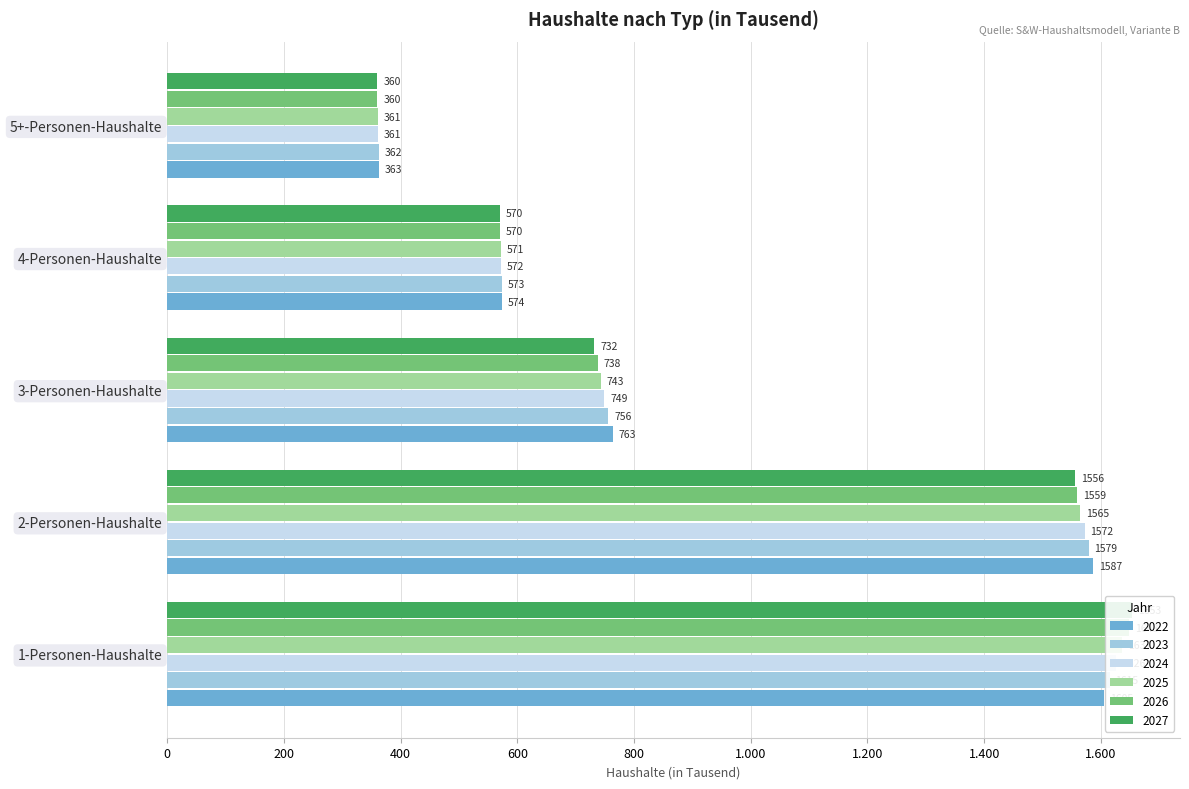

What is the value of the 2024 bar at the 4th from the left?

572